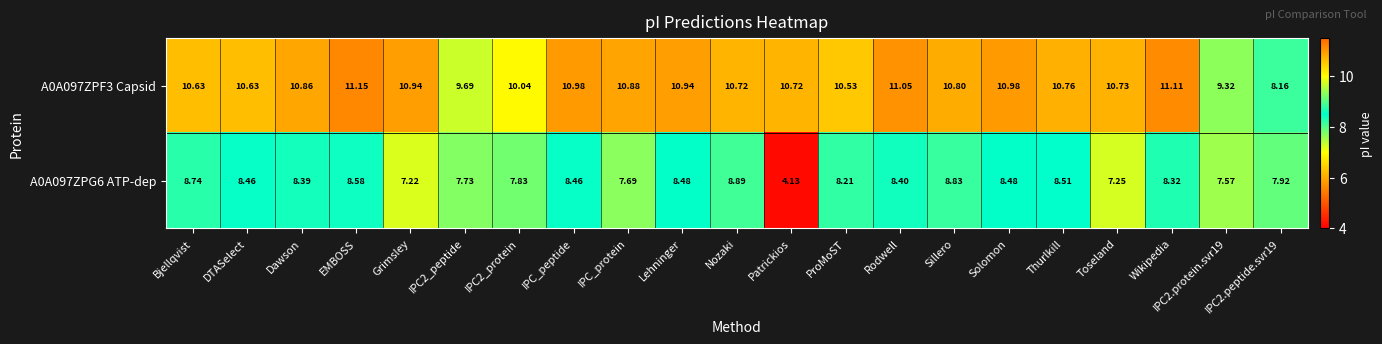

What is the total value across all series at Toseland?

18.0